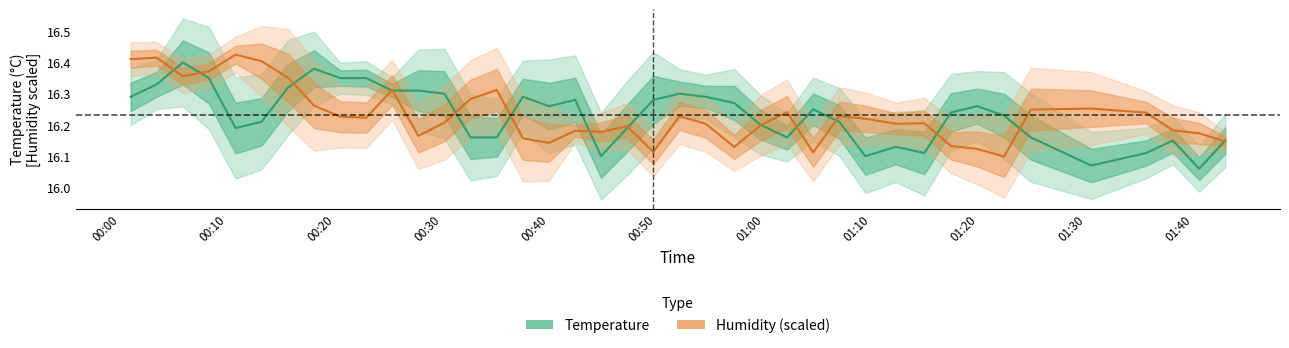

What is the sum of all Temperature (°C) values?

649.3